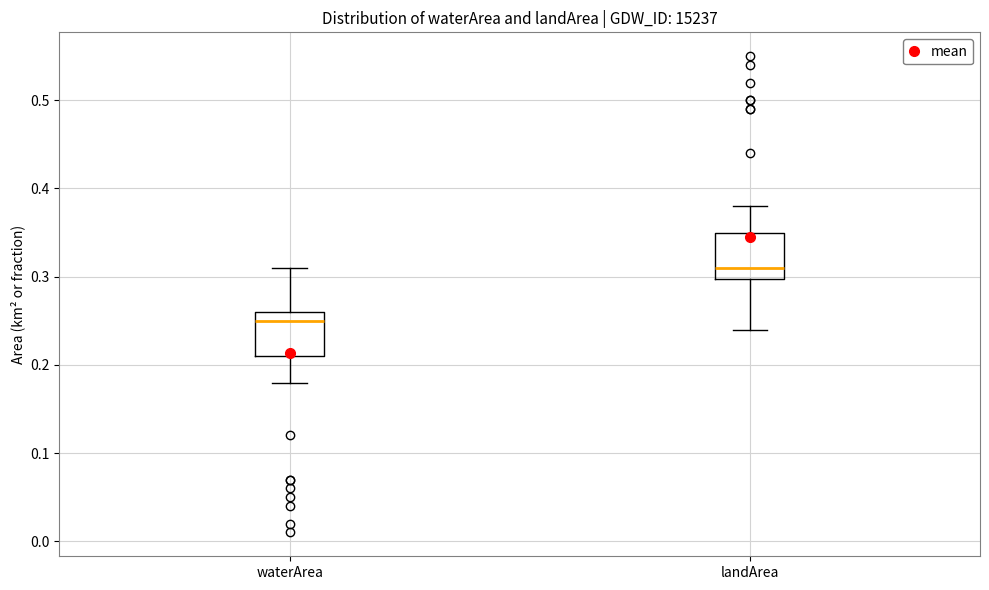

Reading left to right, read every box against the y-axis: the position of its median line, the range the box covers, and the ends of its whiskers. The values are not printed on the chart, so give them approximately, as read against the axis.

waterArea: median 0.25, box 0.21 to 0.26, whiskers 0.18 to 0.31
landArea: median 0.31, box 0.30 to 0.35, whiskers 0.24 to 0.38